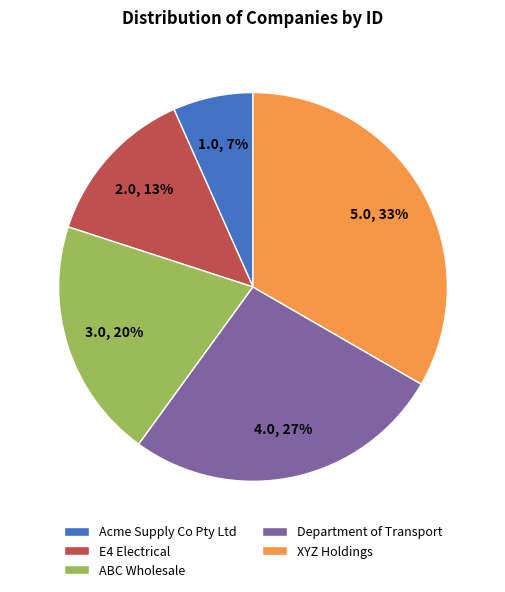

What is the ratio of the value at E4 Electrical to the value at XYZ Holdings?

0.4